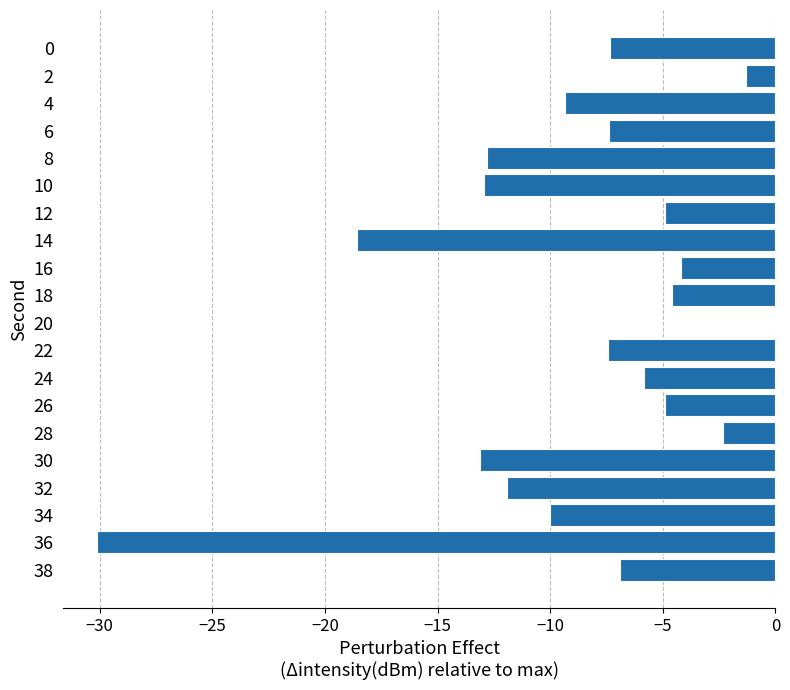

What is the approximate value at 8?

-12.8